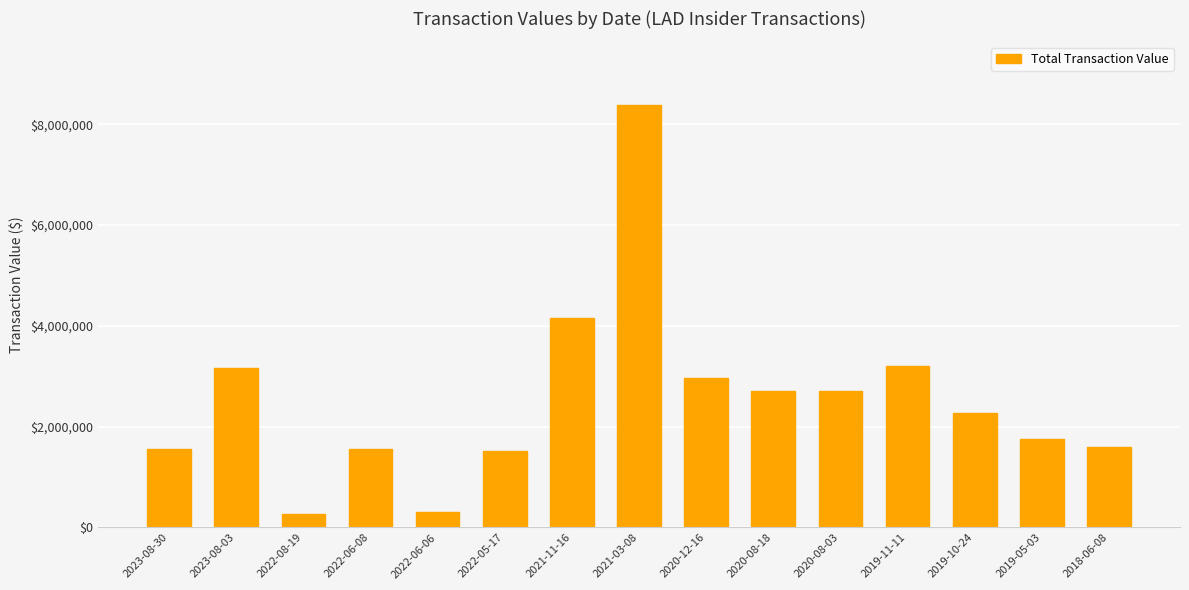

What is the change in value from 2021-03-08 to 2020-08-03?

-5679183